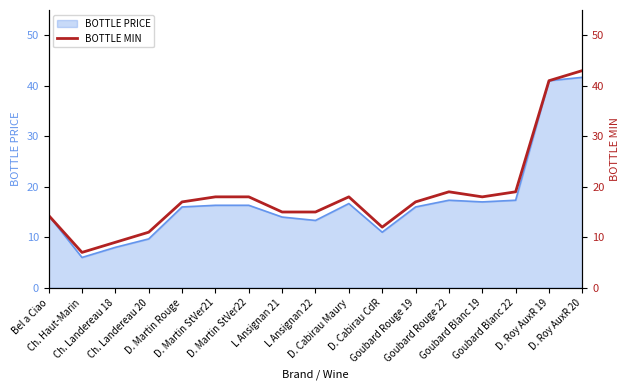

What is the ratio of the value at D. Roy AuxR 20 to the value at D. Martin Rouge?

2.5